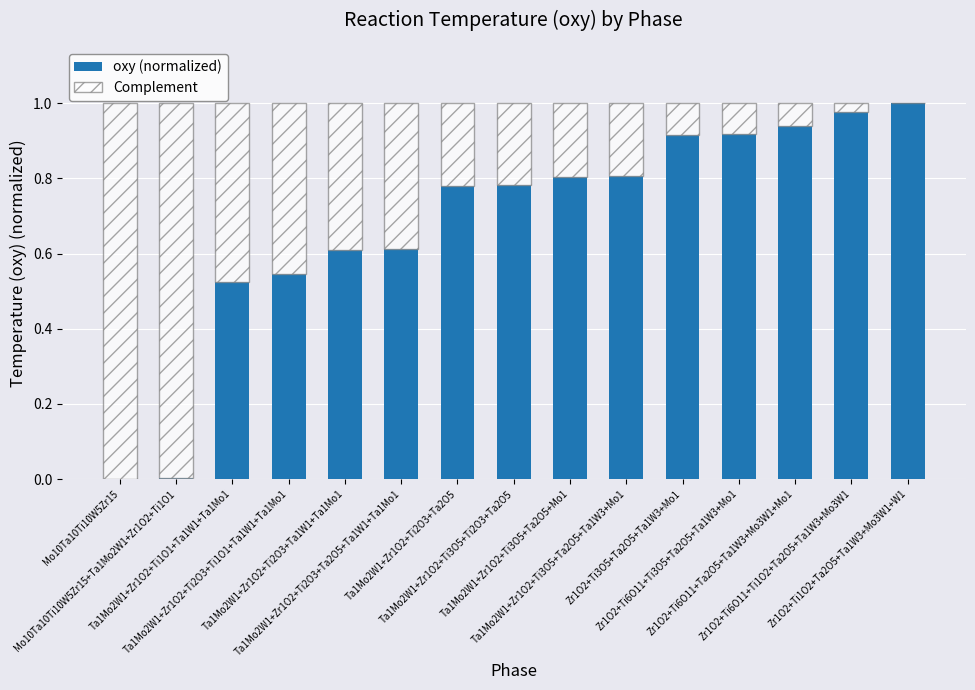

What is the sum of all oxy (normalized) values?

10.2